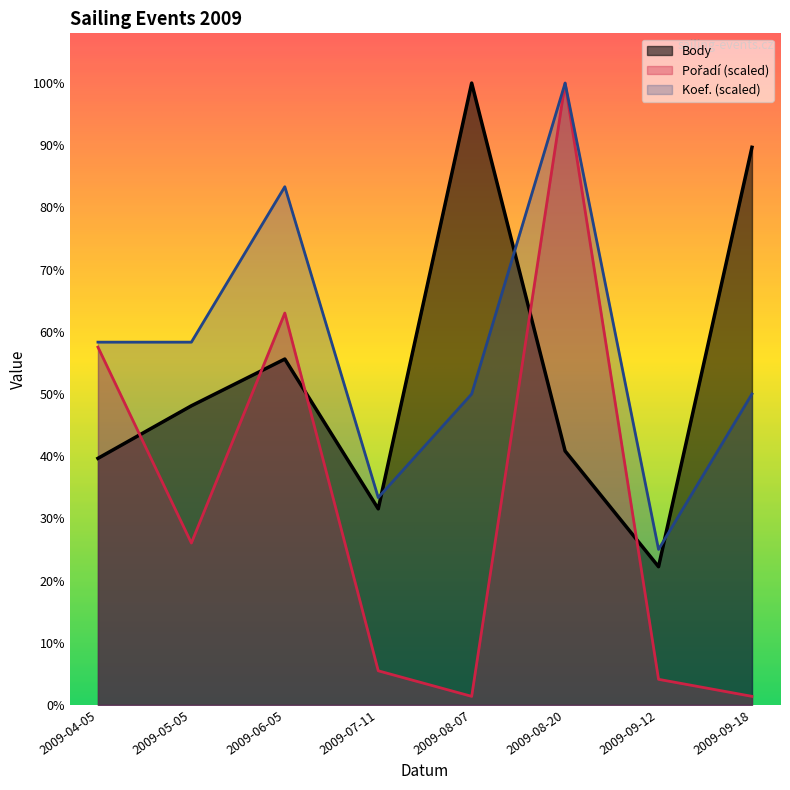

Is it true that Koef. equals 1732.0 at 2009-09-18?

False